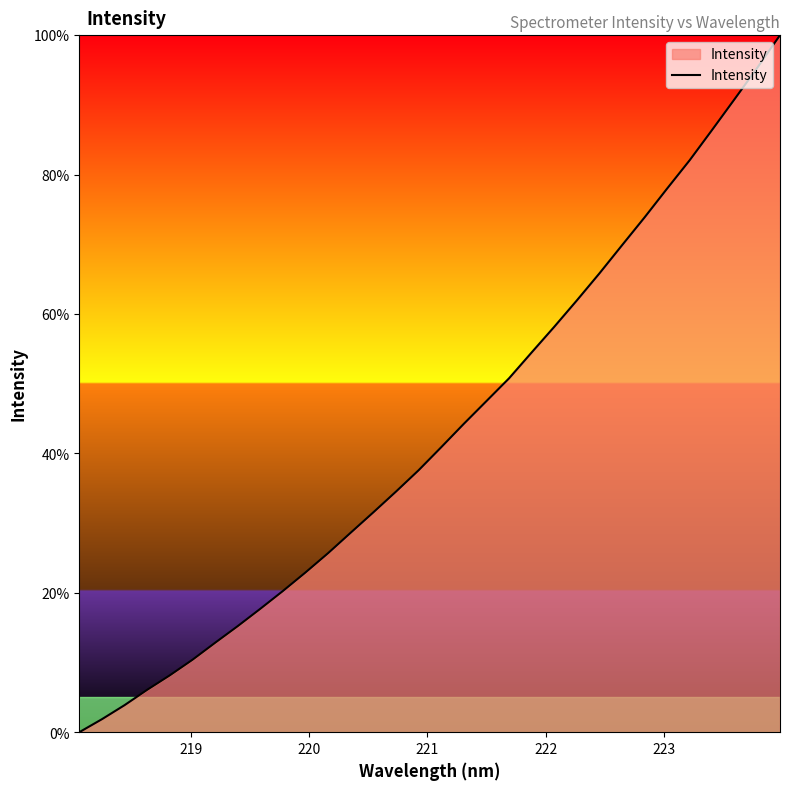

What is the difference between the maximum and minimum values?

100.0